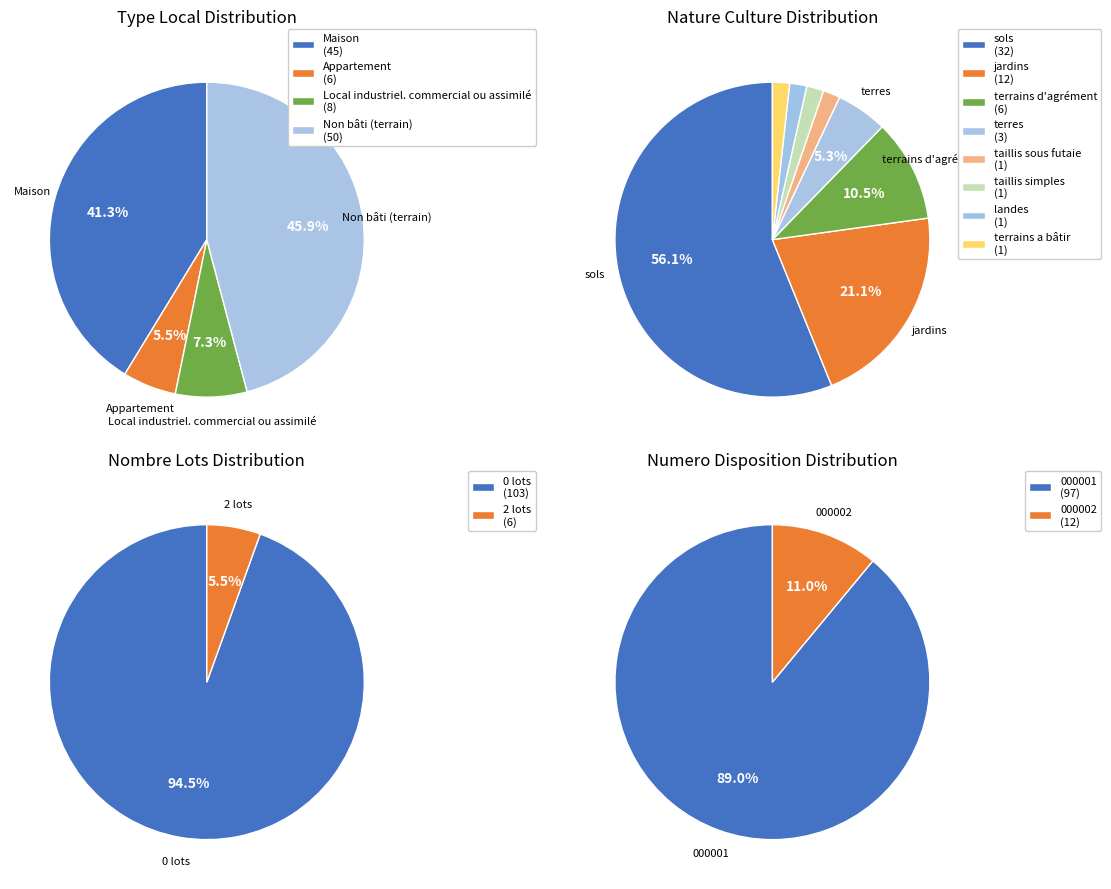

Does Local industriel. commercial ou assimilé account for over 50% of the chart?

No